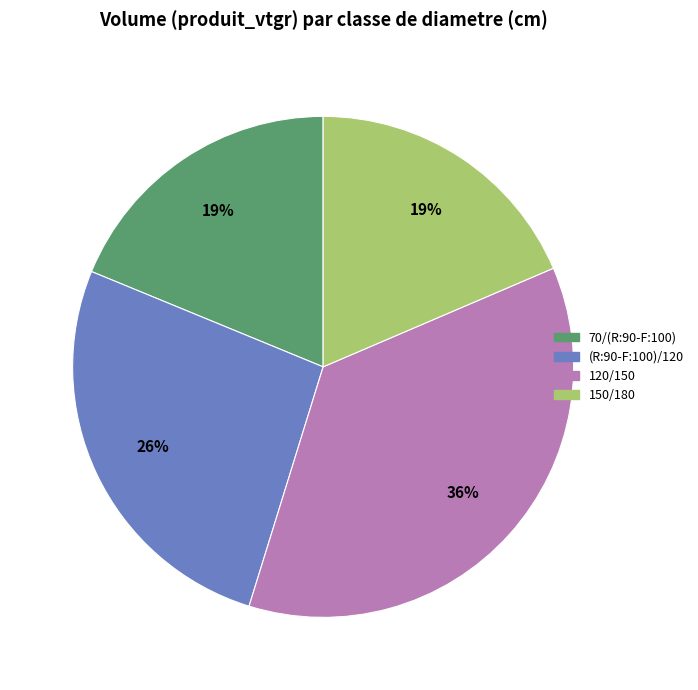

Does any single category account for the majority?

No